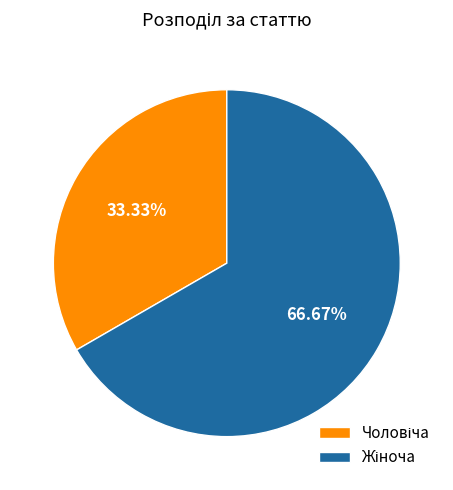

Is there a majority slice in this chart?

Yes